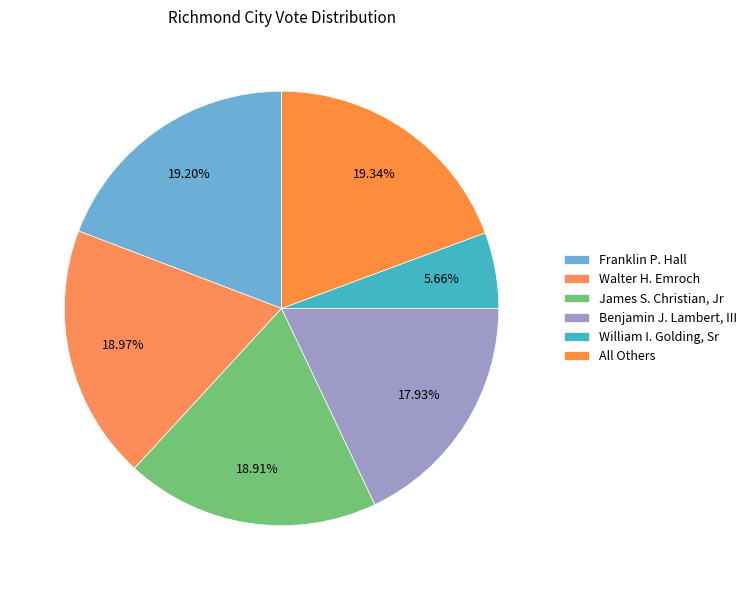

Which category has the smallest portion of the pie?

William I. Golding, Sr